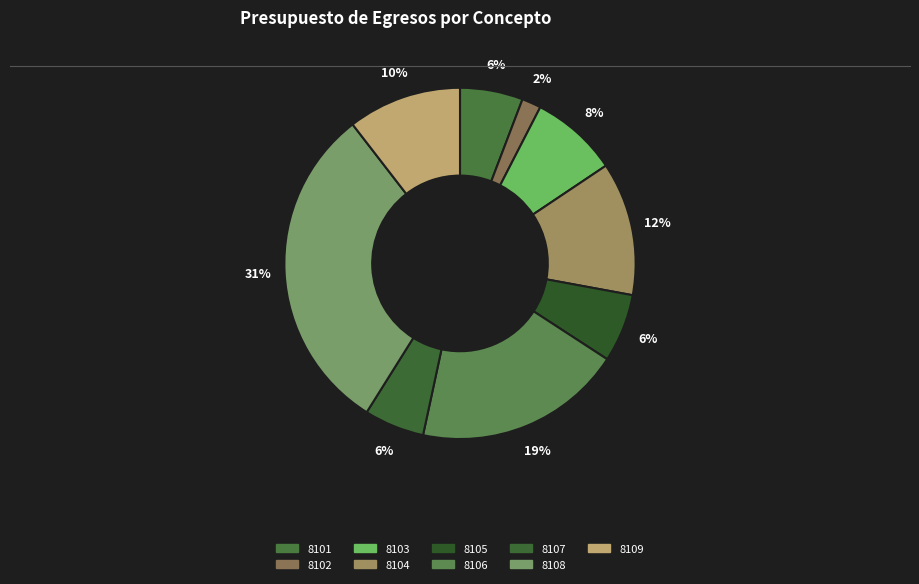

Which category has the smallest portion of the pie?

8102